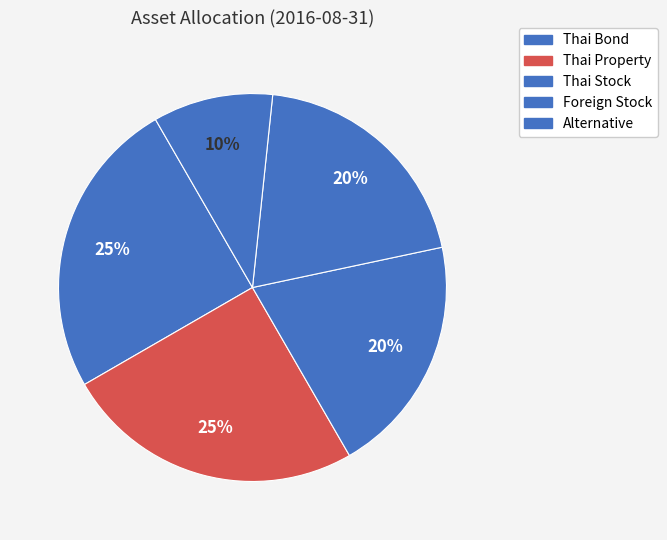

How many slices are in this pie chart?

5